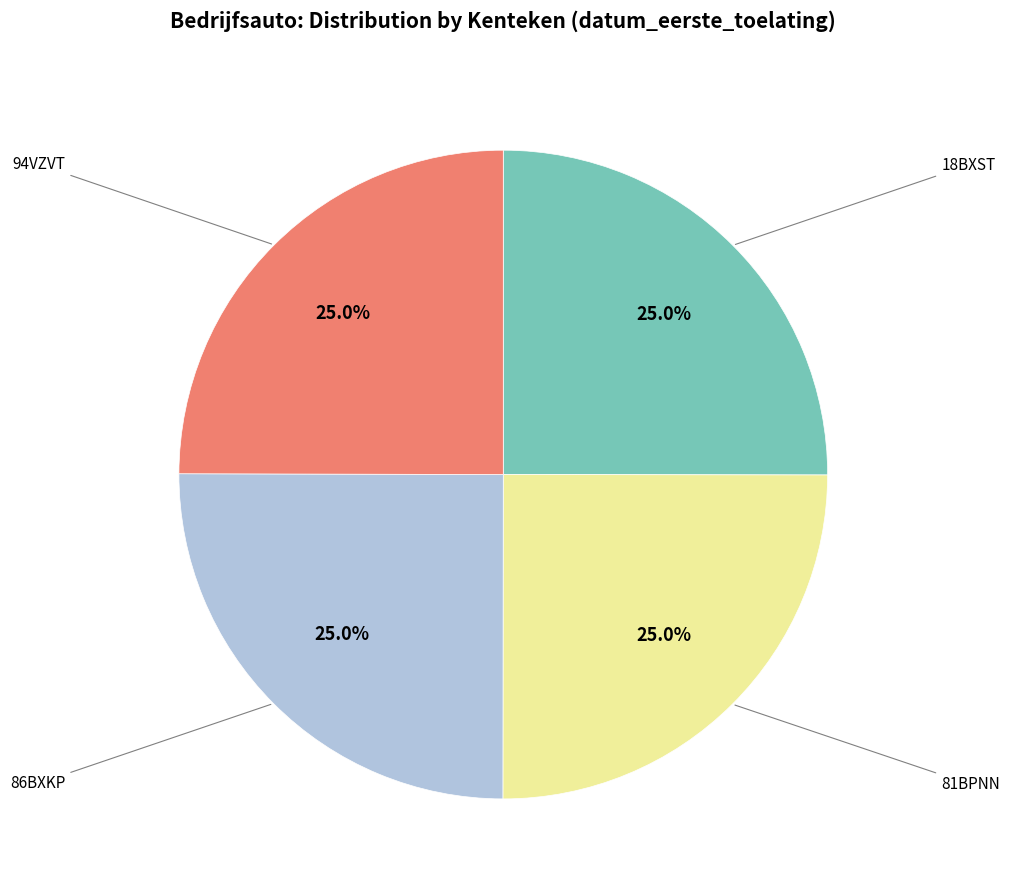

Is there a majority slice in this chart?

No